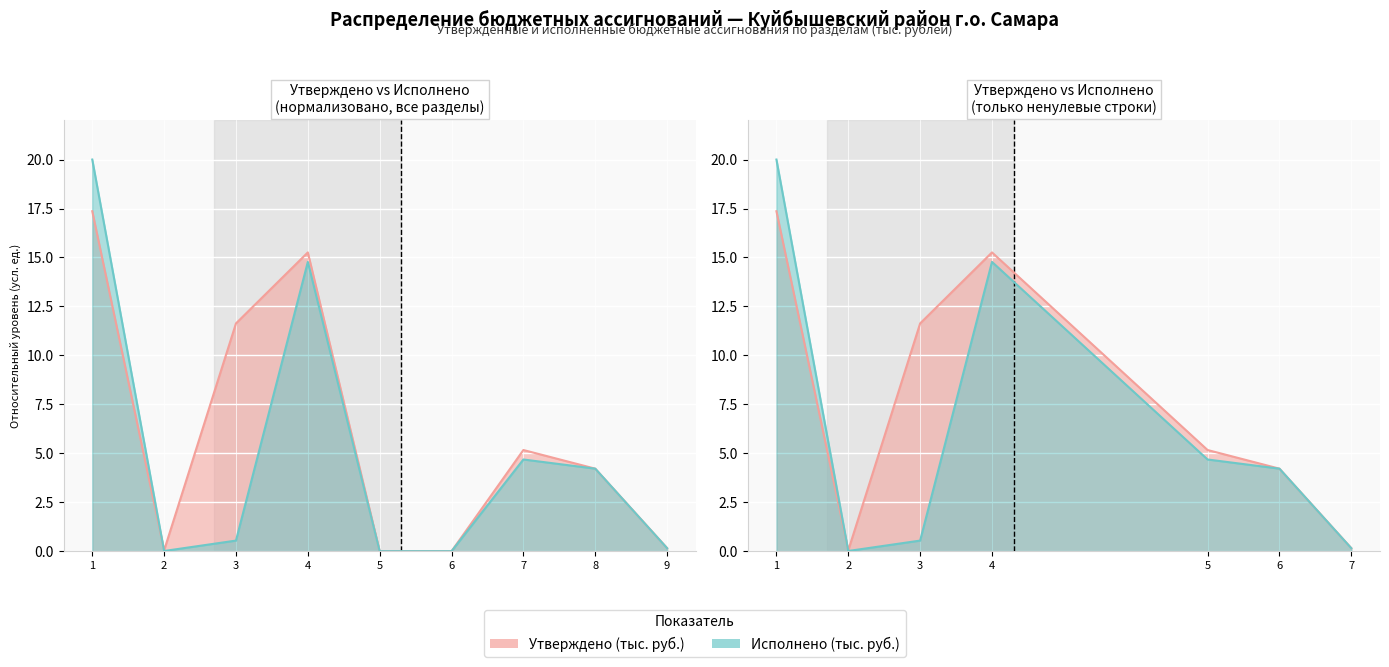

Rank the series by their average value, from lowest to highest.

Исполнено (тыс. руб.), Утверждено (тыс. руб.)